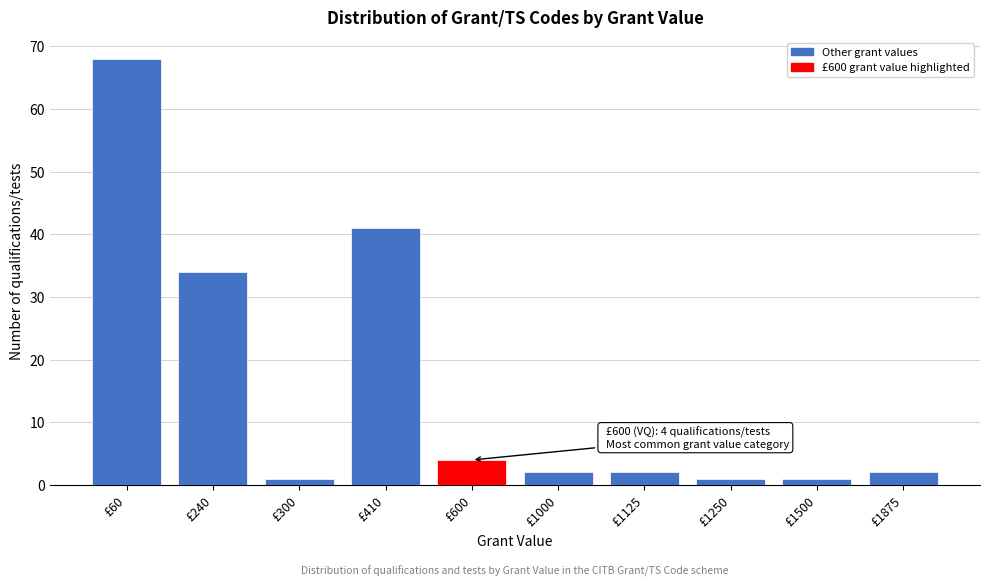

Reading right to left, list all the values displayed in this chart.

£1875=2	£1500=1	£1250=1	£1125=2	£1000=2	£600=4	£410=41	£300=1	£240=34	£60=68